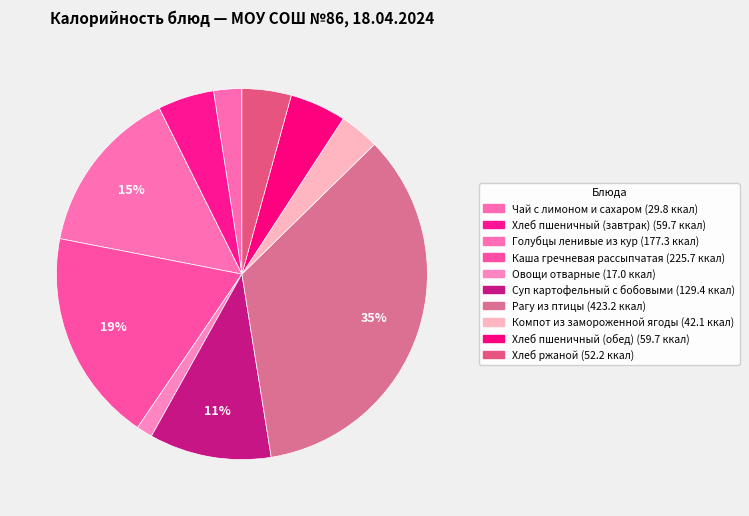

How many slices are in this pie chart?

10